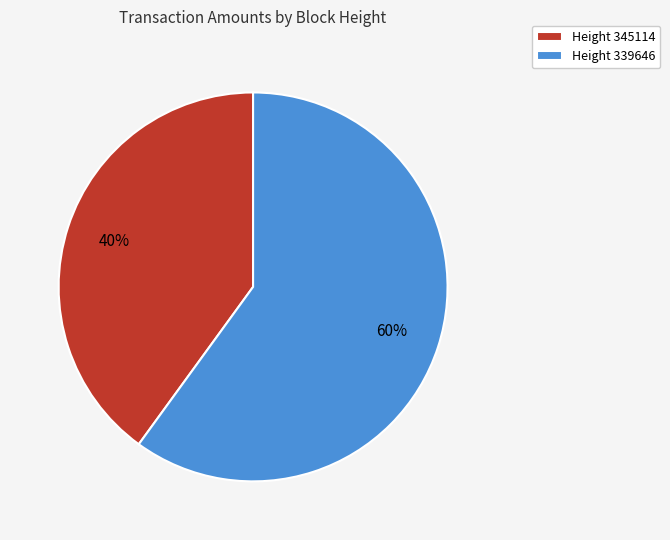

Is it true that Height 339646 is 52% of the pie?

False